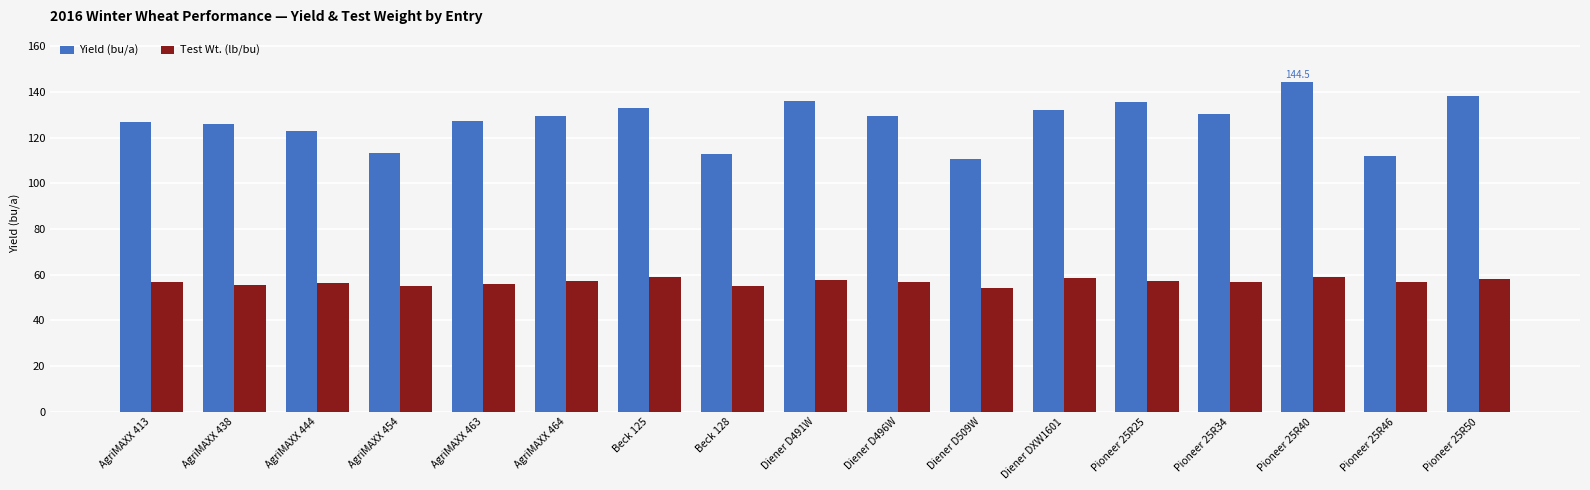

Which series changed the most between Pioneer 25R25 and Pioneer 25R34?

Yield (bu/a)